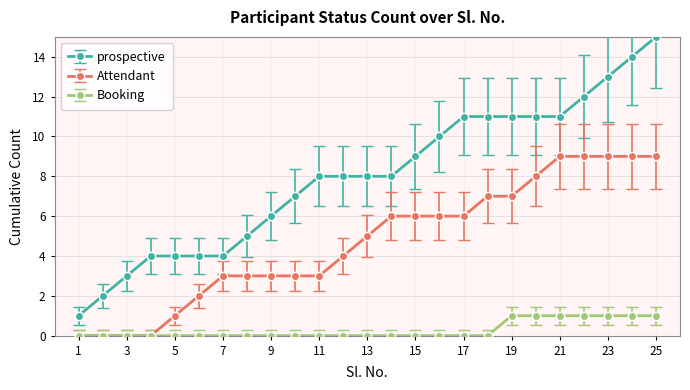

What is the value of the prospective point at the 8th from the left?

5